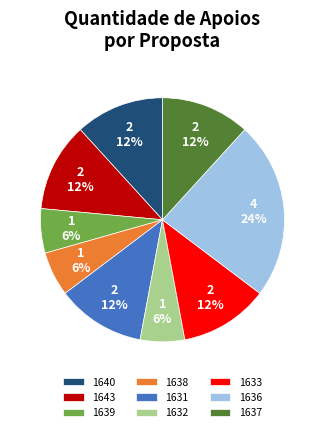

Is there any slice that represents more than half of the pie?

No